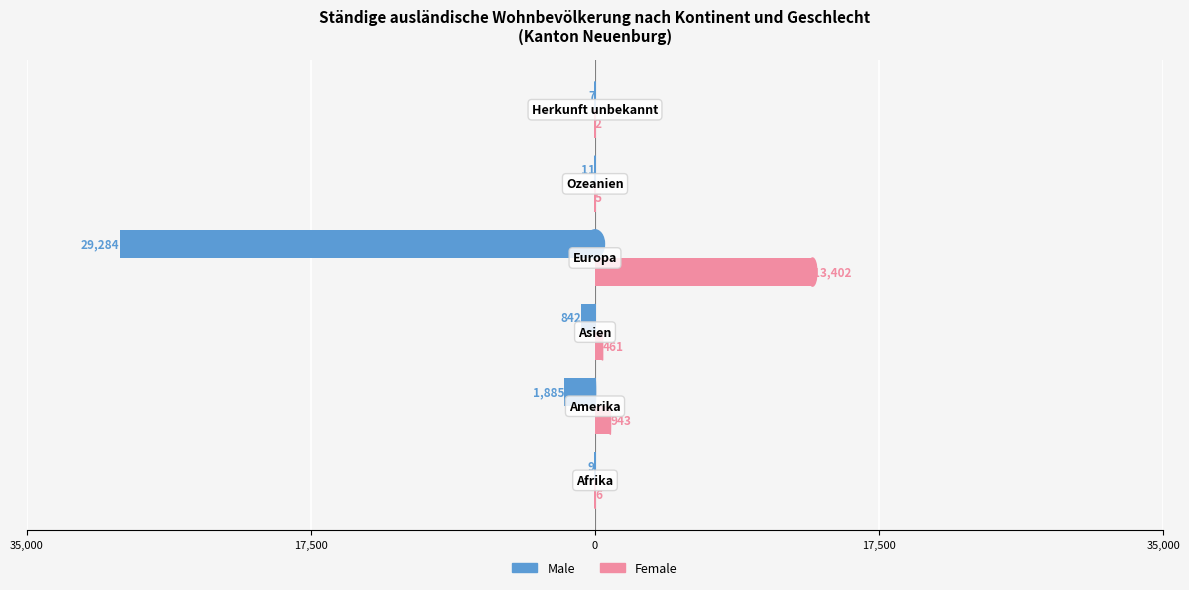

What are all the series names shown in the legend?

Male, Female